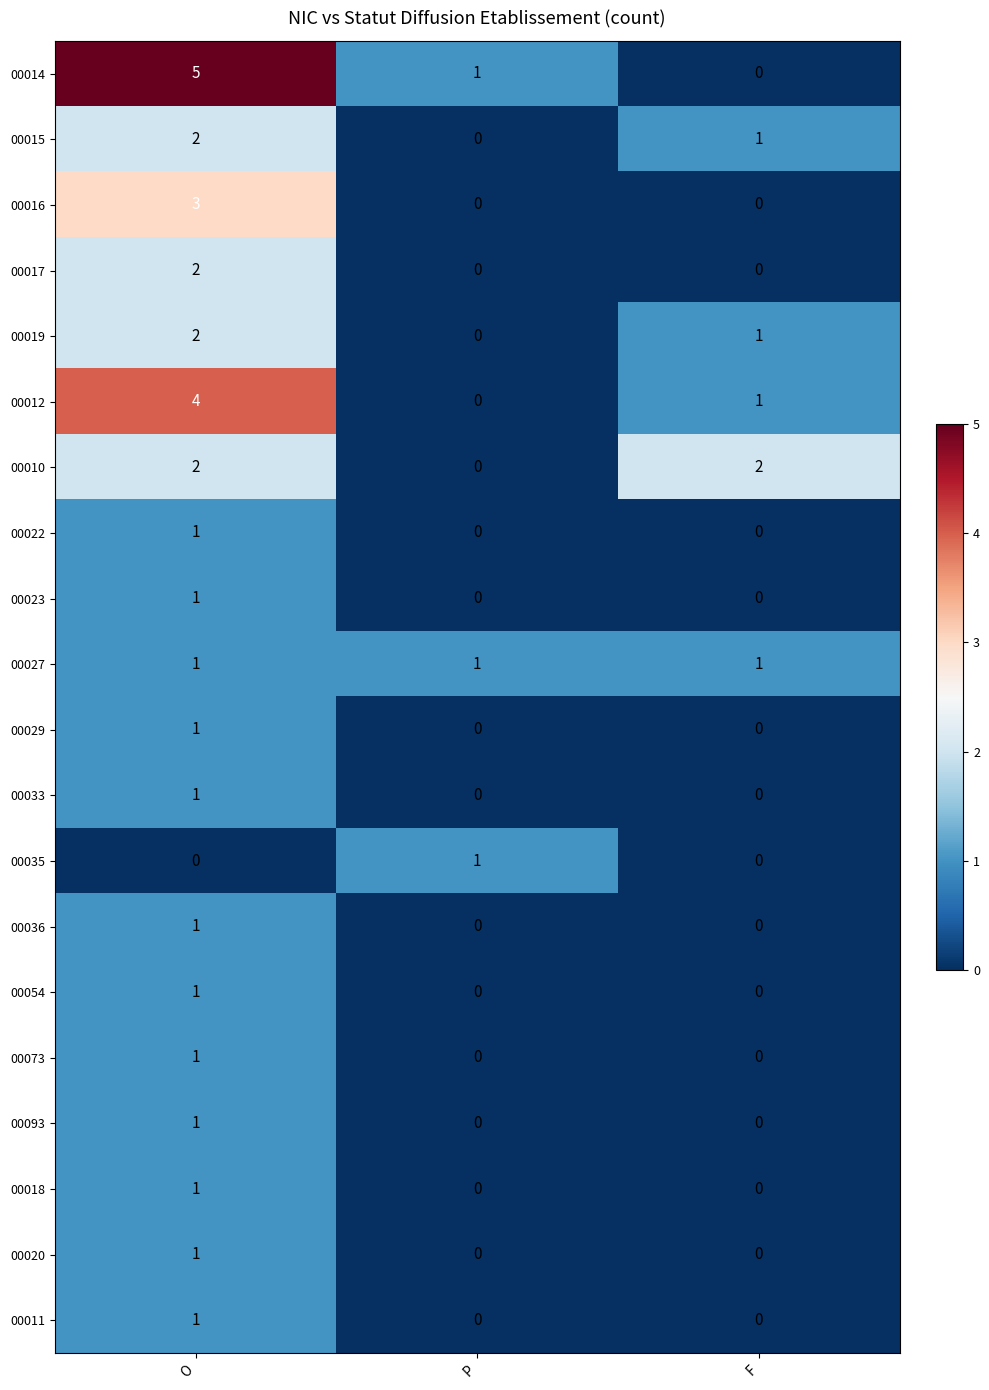

Where does the 00015 series first go above 1?

O